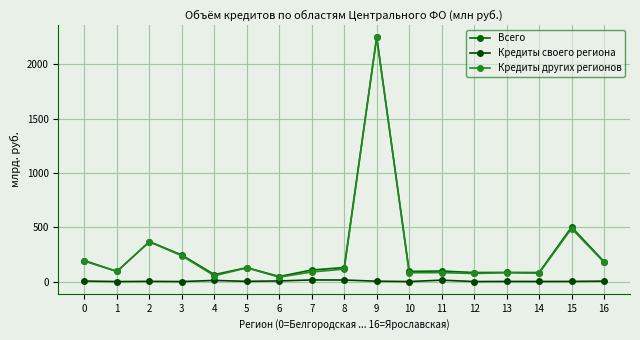

How many data points in Кредиты других регионов are less than 93?

8